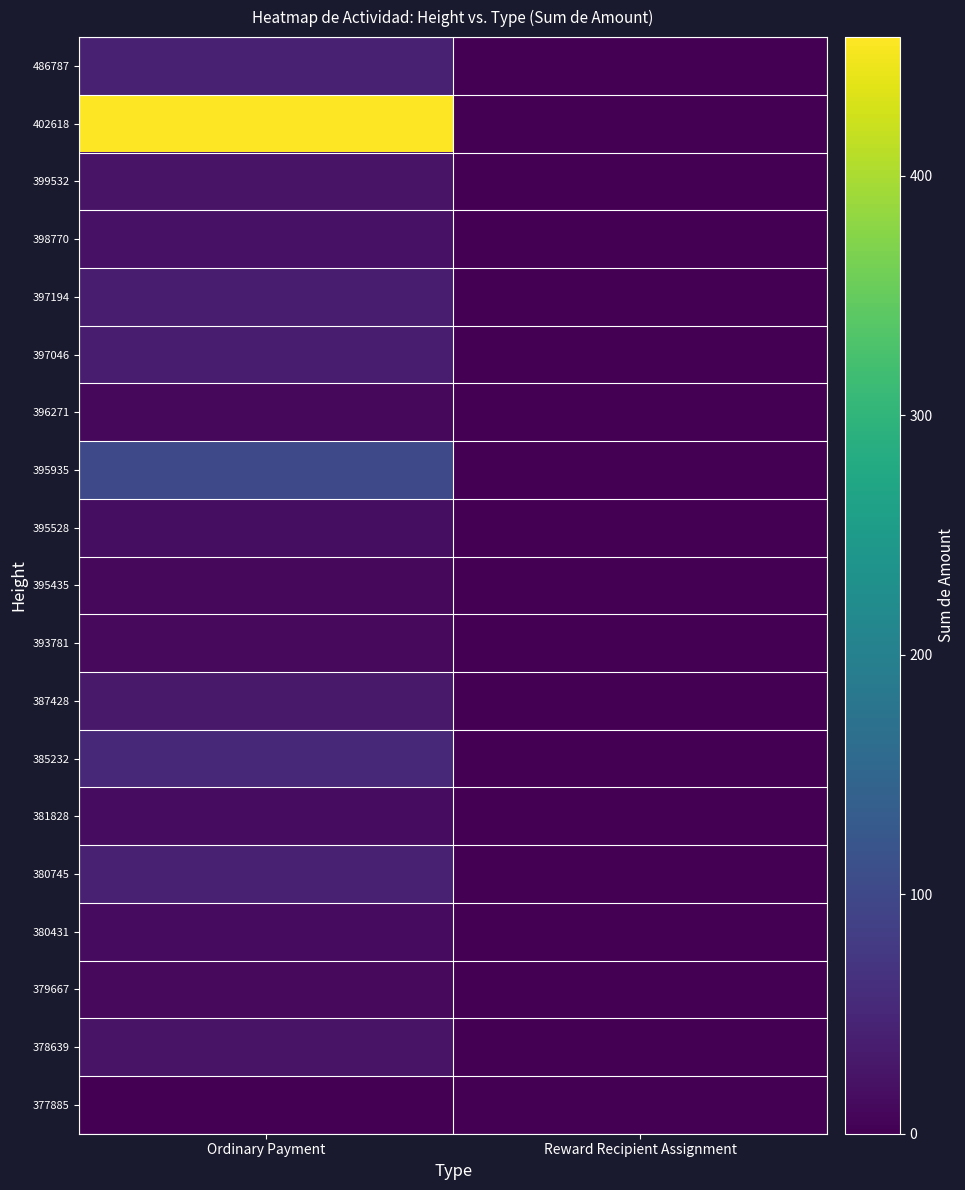

Reading left to right, extract all data points from this chart.

486787: Ordinary Payment=42.2	Reward Recipient Assignment=0.0
402618: Ordinary Payment=458.0	Reward Recipient Assignment=0.0
399532: Ordinary Payment=24.9	Reward Recipient Assignment=0.0
398770: Ordinary Payment=22.5	Reward Recipient Assignment=0.0
397194: Ordinary Payment=37.5	Reward Recipient Assignment=0.0
397046: Ordinary Payment=36.5	Reward Recipient Assignment=0.0
396271: Ordinary Payment=9.0	Reward Recipient Assignment=0.0
395935: Ordinary Payment=101.0	Reward Recipient Assignment=0.0
395528: Ordinary Payment=17.0	Reward Recipient Assignment=0.0
395435: Ordinary Payment=9.0	Reward Recipient Assignment=0.0
393781: Ordinary Payment=11.3	Reward Recipient Assignment=0.0
387428: Ordinary Payment=30.9	Reward Recipient Assignment=0.0
385232: Ordinary Payment=52.9	Reward Recipient Assignment=0.0
381828: Ordinary Payment=14.7	Reward Recipient Assignment=0.0
380745: Ordinary Payment=42.0	Reward Recipient Assignment=0.0
380431: Ordinary Payment=13.6	Reward Recipient Assignment=0.0
379667: Ordinary Payment=11.9	Reward Recipient Assignment=0.0
378639: Ordinary Payment=24.3	Reward Recipient Assignment=0.0
377885: Ordinary Payment=1.0	Reward Recipient Assignment=0.0